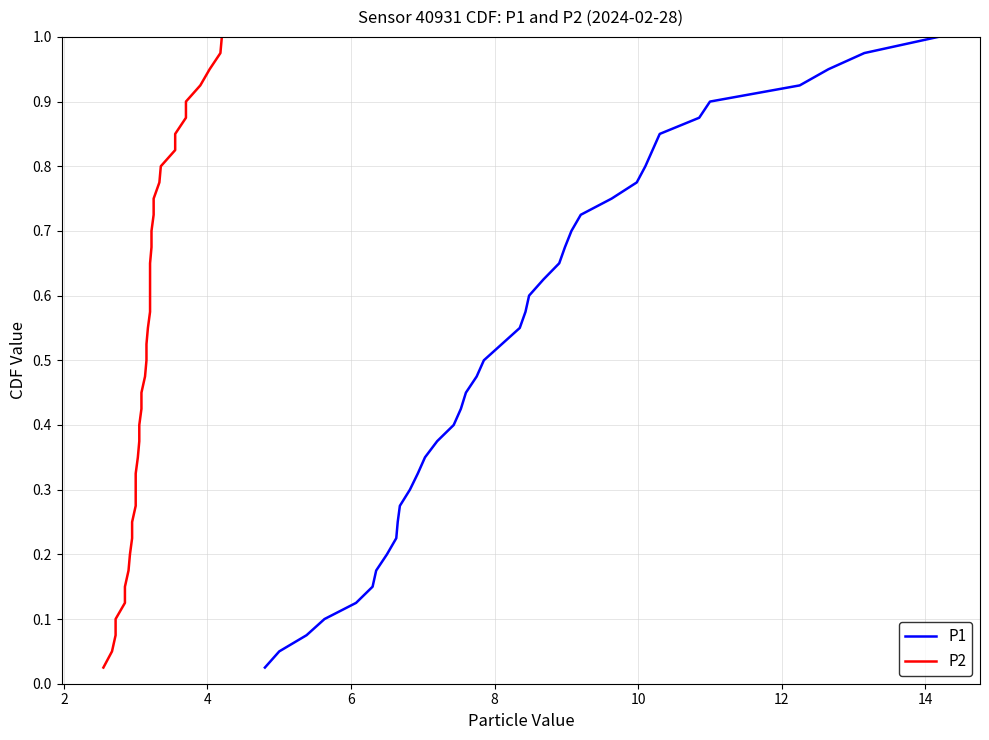

True or false: P2 and P1 intersect in this chart.

False